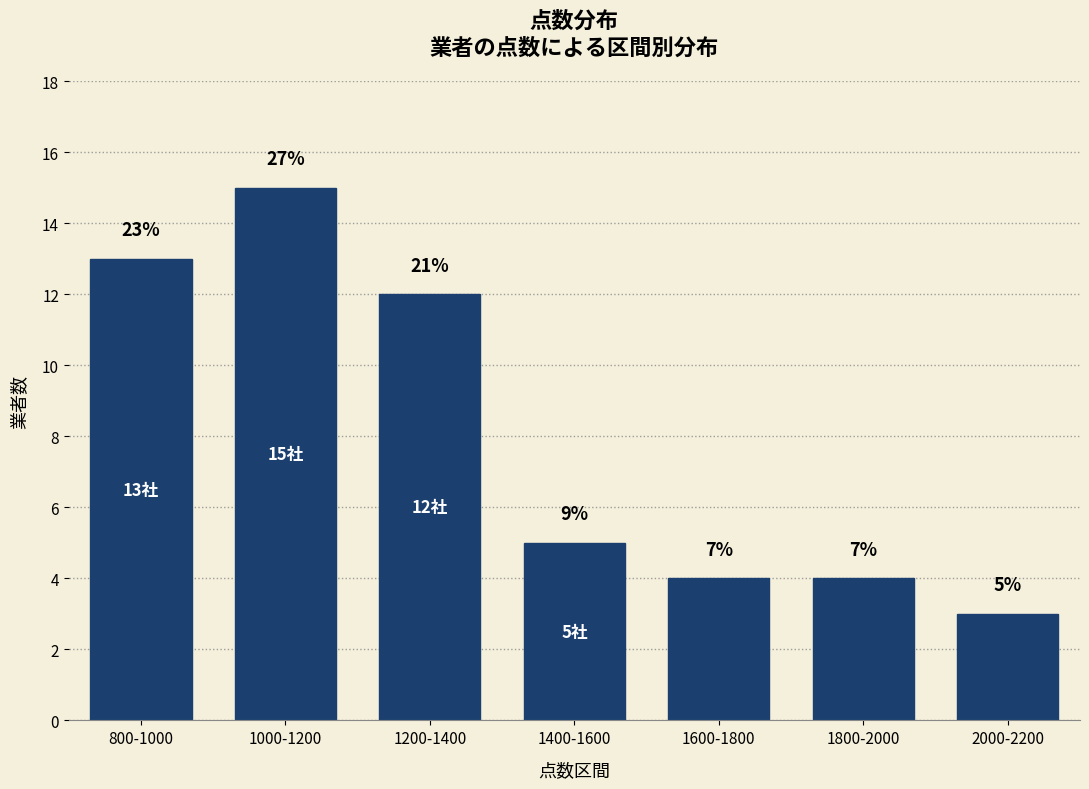

Does the chart contain any negative values?

No